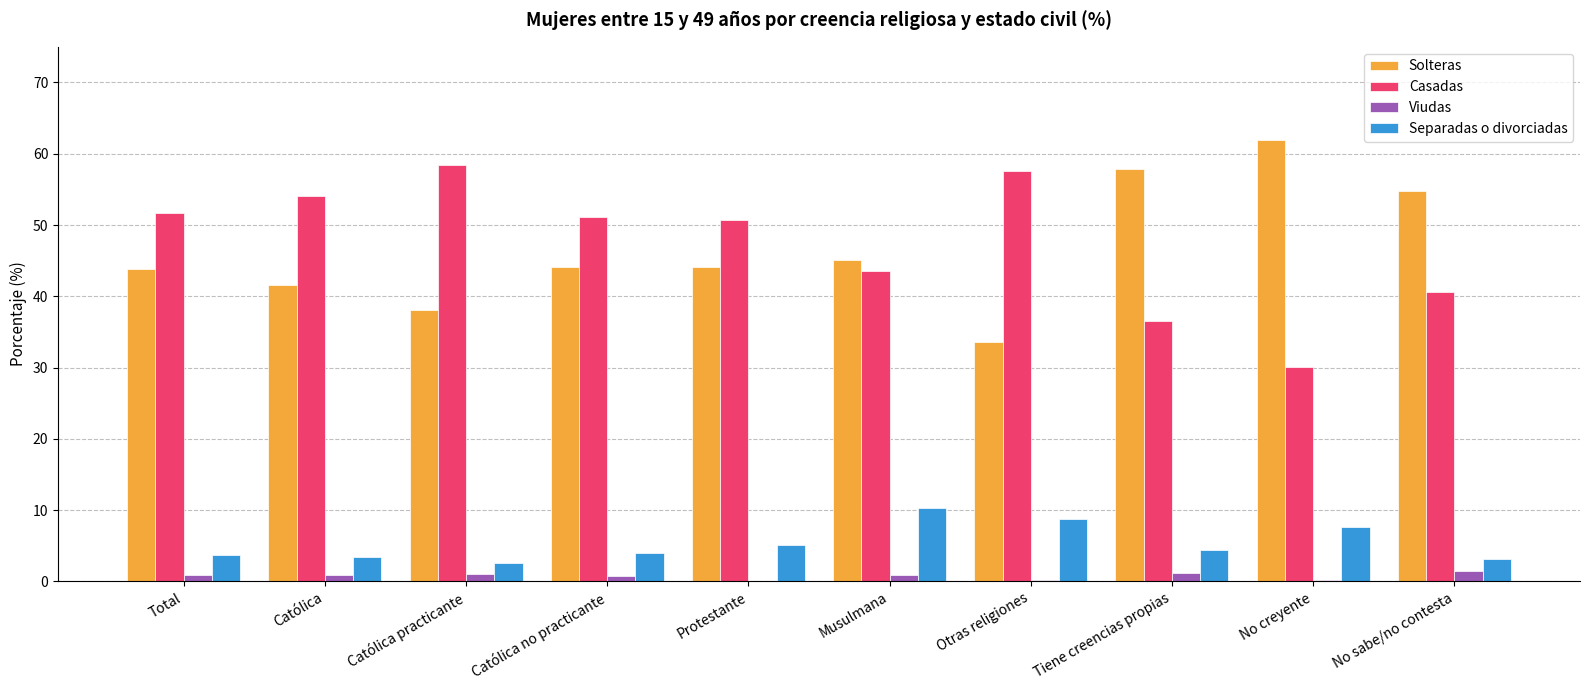

The value of Separadas o divorciadas at Musulmana is 10.4. True or false?

True